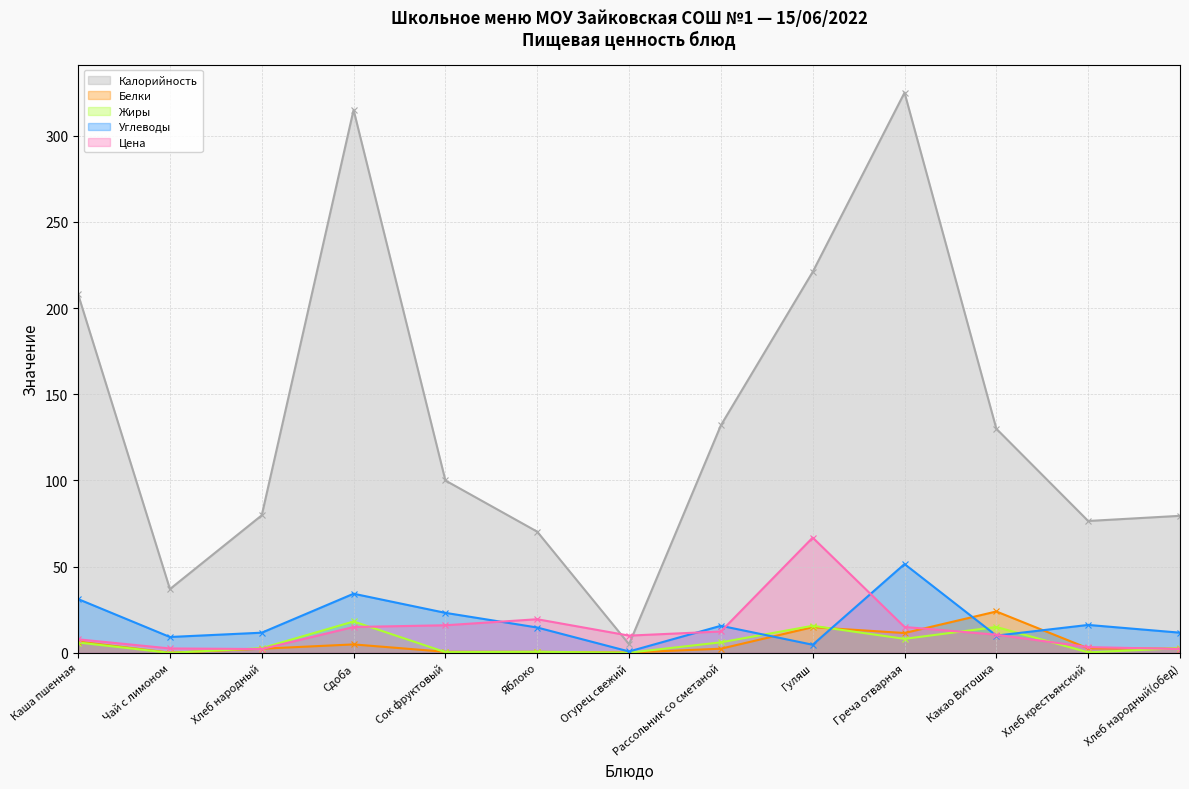

Which series ends up on top after the final intersection of Калорийность and Цена?

Калорийность